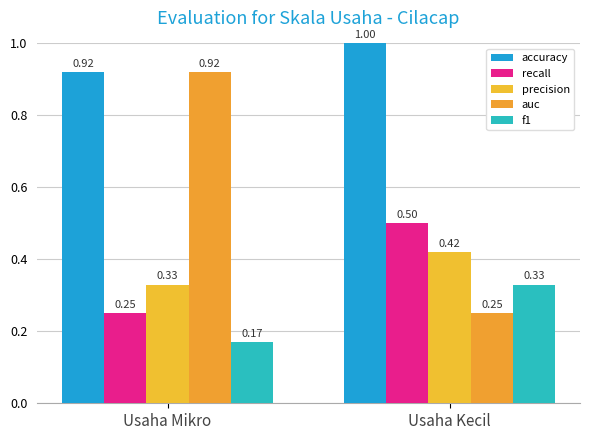

At how many categories does at least one series exceed 0?

2